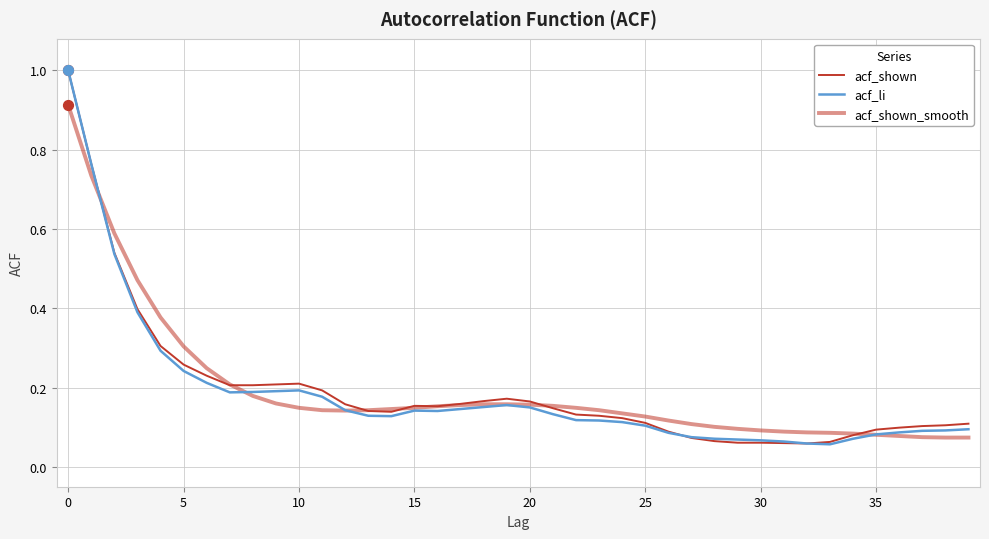

Is this an area chart (filled region under the line)?

No